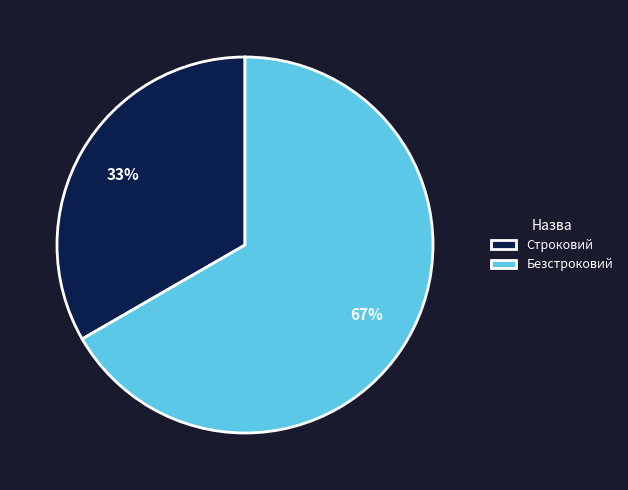

Which category has the biggest portion of the pie?

Безстроковий